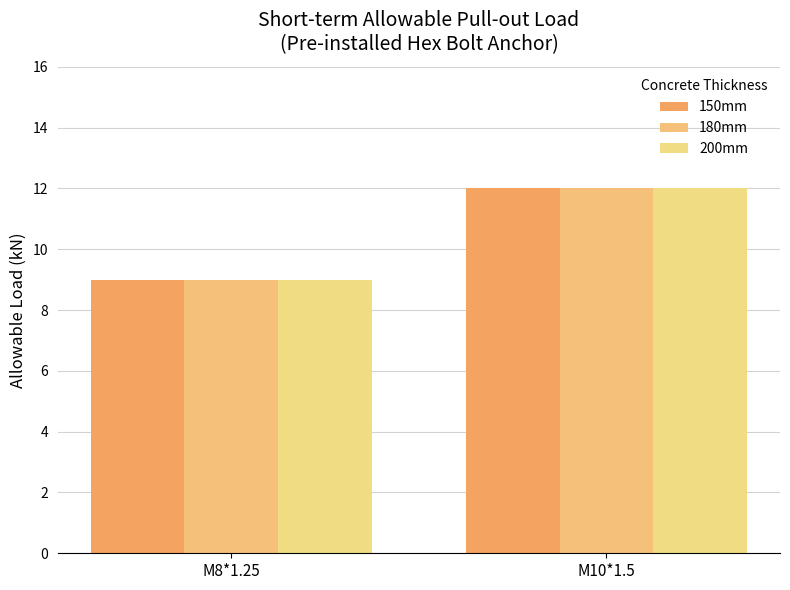

Which category has the highest value in the 150mm series?

M10*1.5